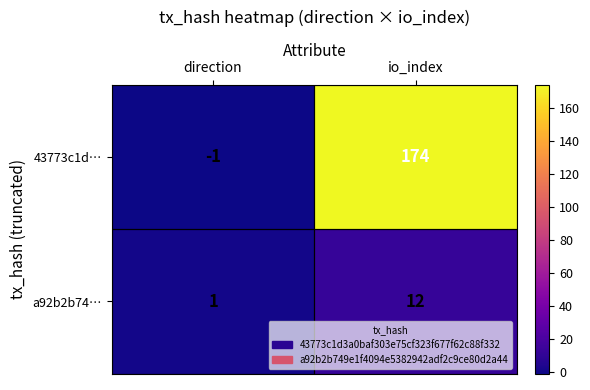

What value does the a92b2b74… series have at io_index, to the nearest 5?

10